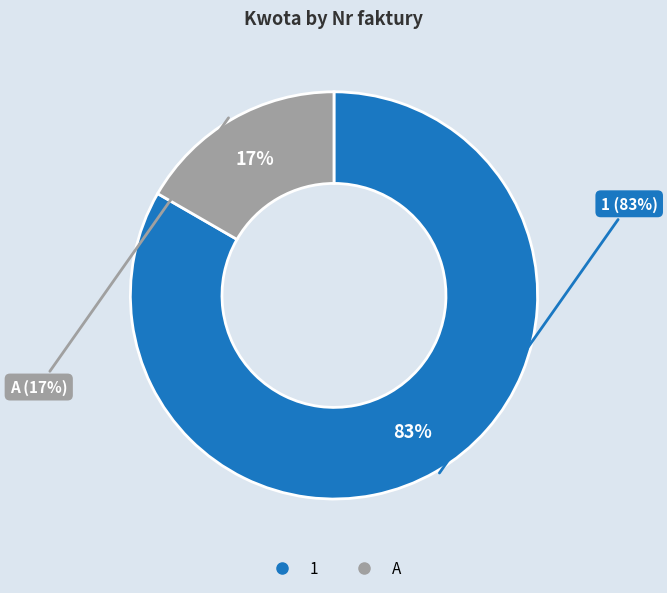

What percentage is the A slice, to the nearest percent?

17%